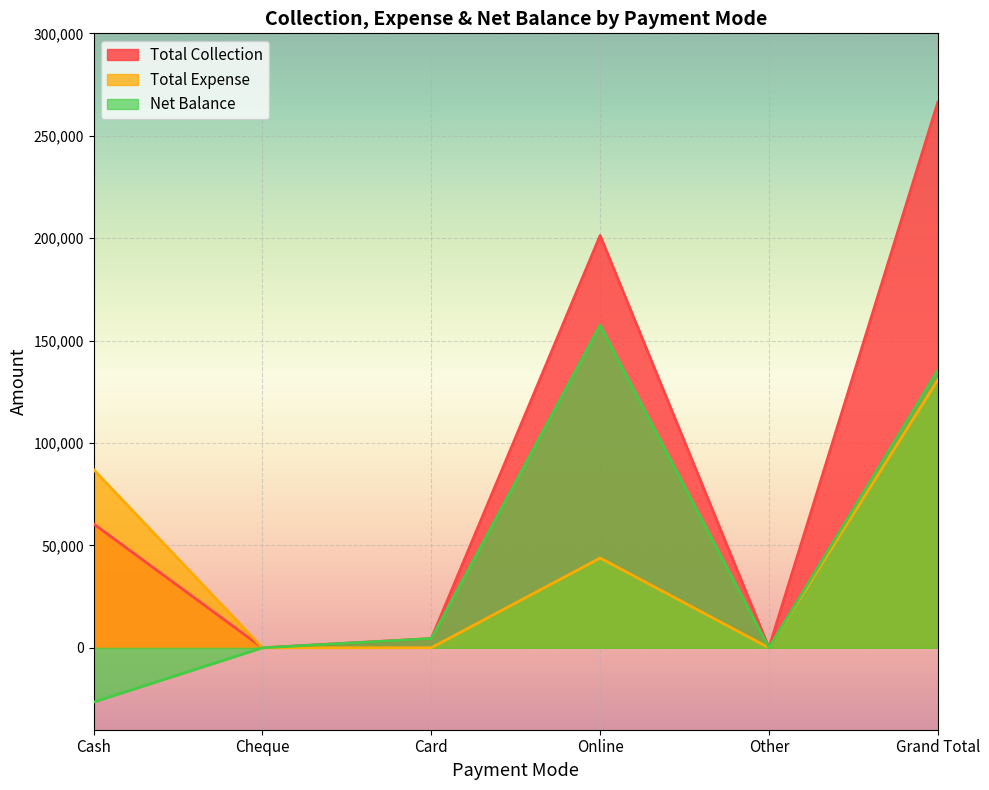

What is the label of the 5th point from the left?

Other